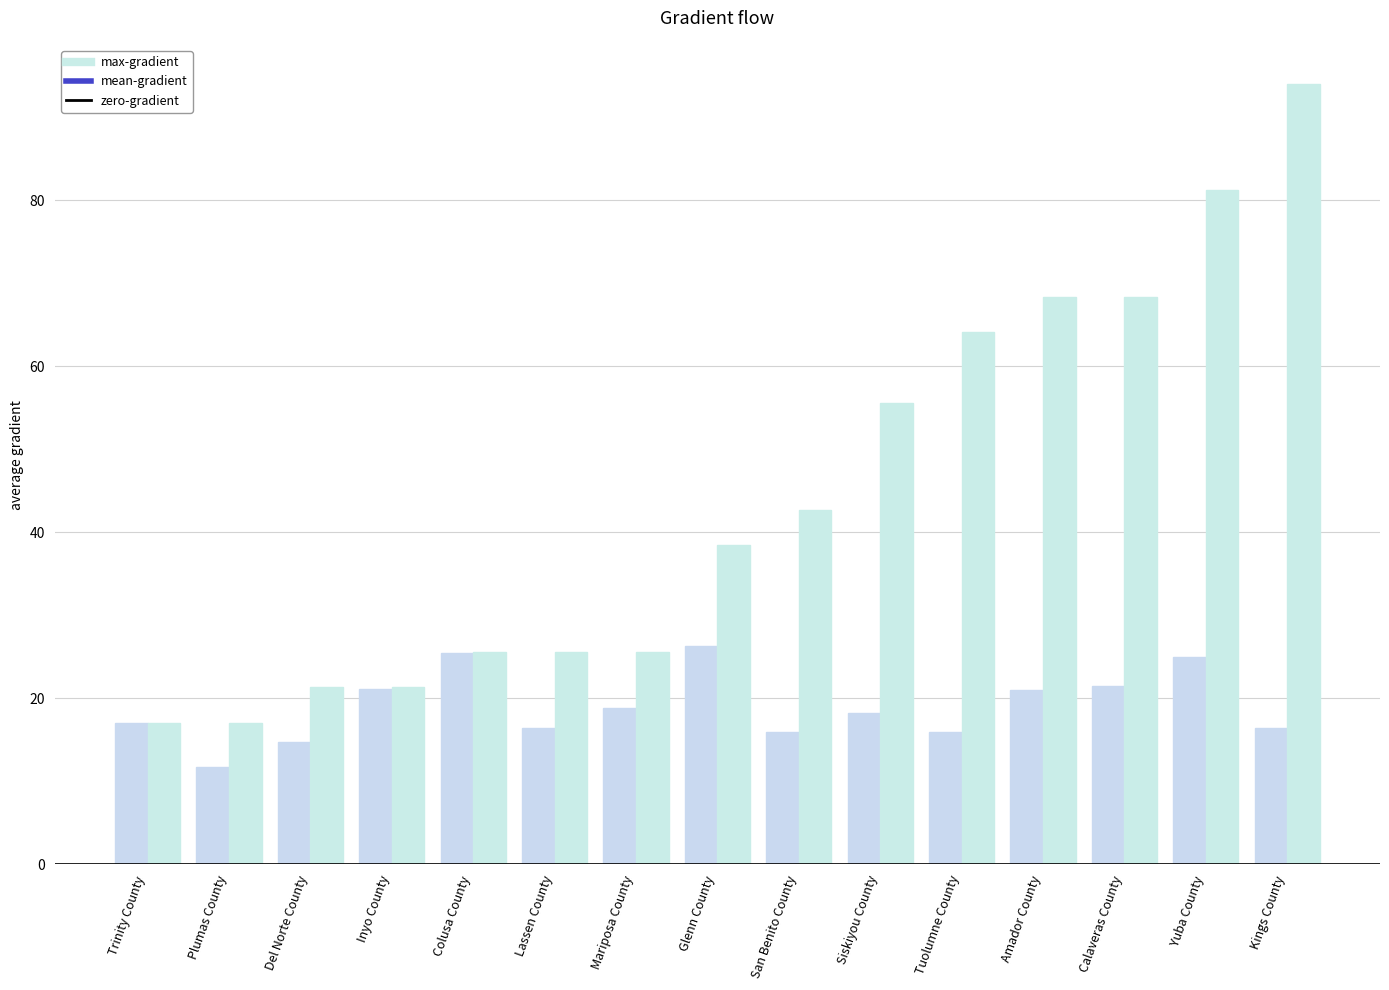

How many bars are there in total?

30